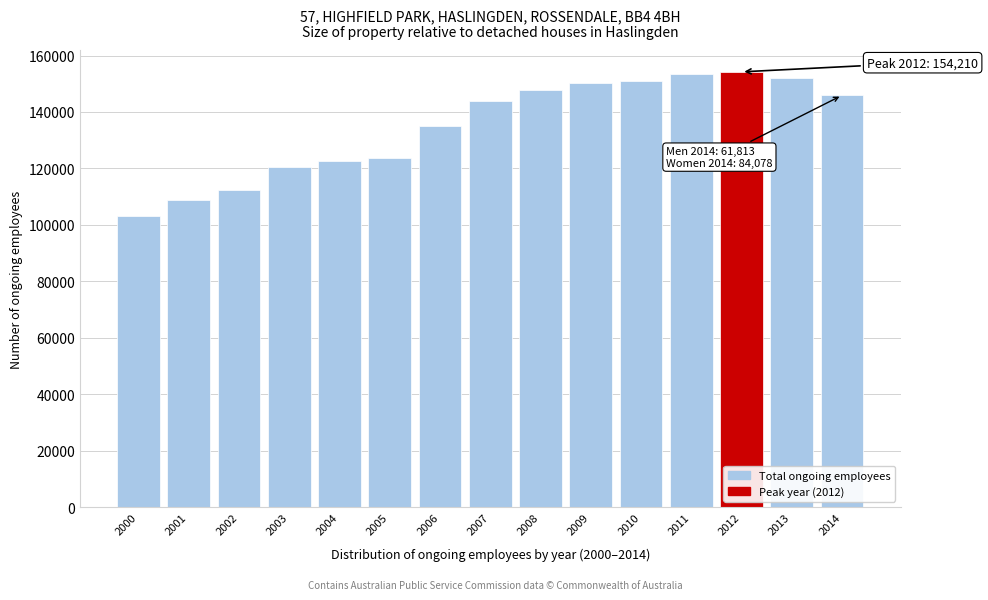

Reading left to right, extract all data points from this chart.

2000=103076	2001=108732	2002=112330	2003=120402	2004=122533	2005=123580	2006=134964	2007=143869	2008=147811	2009=150318	2010=150986	2011=153356	2012=154210	2013=152189	2014=145891